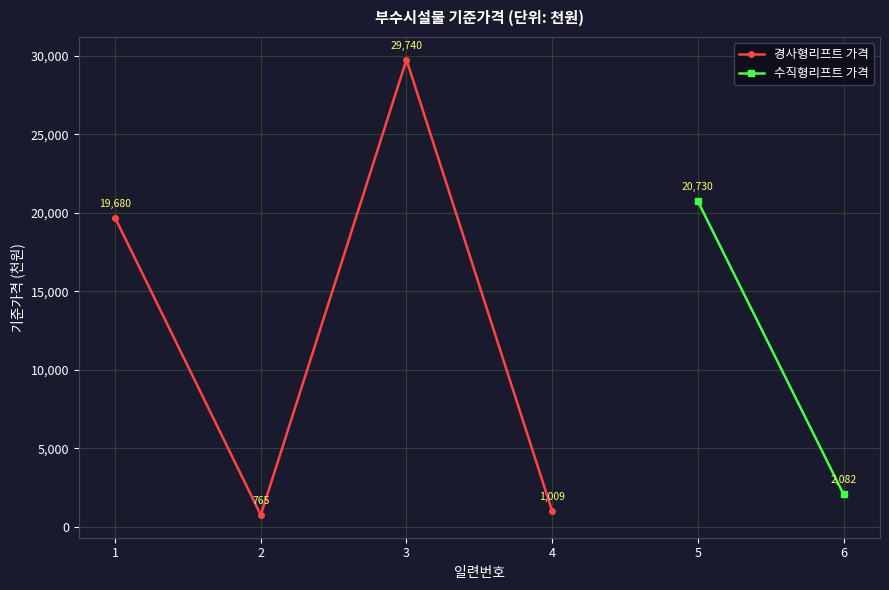

The chart shows a value of 31885 at 1. True or false?

False